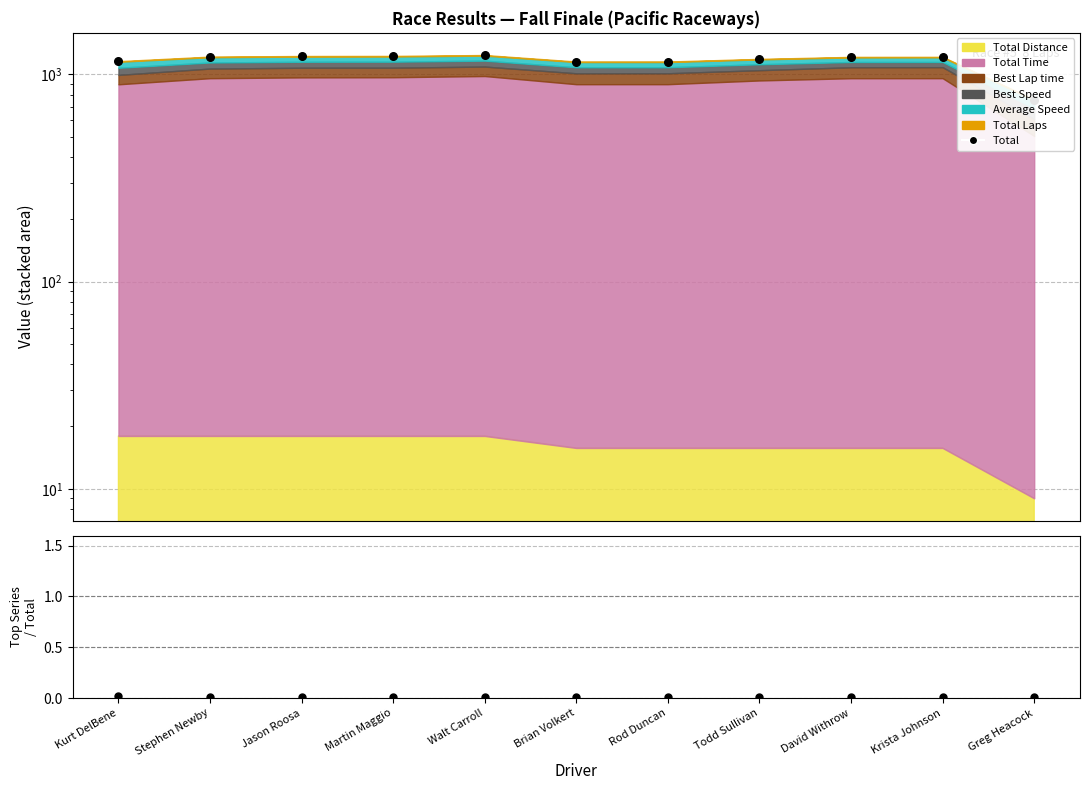

What is the change in value from Jason Roosa to Greg Heacock?

-471.3